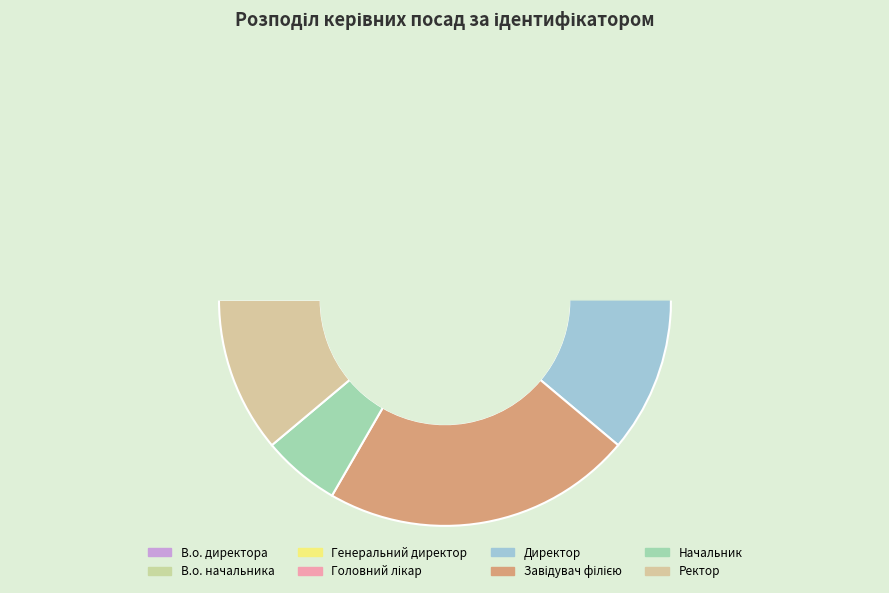

Which slice is the largest?

Завідувач філією